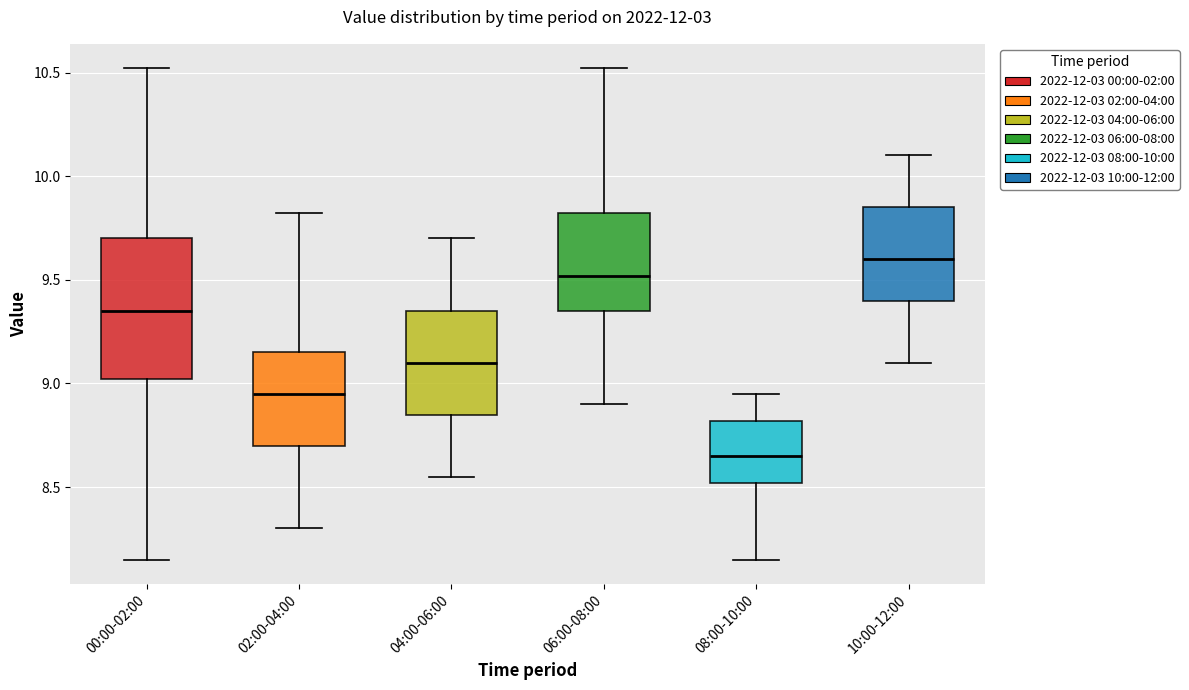

Where does the upper whisker of the box for 10:00-12:00 end on the y-axis? The values are not printed on the chart, so give them approximately, as read against the axis.

10.10